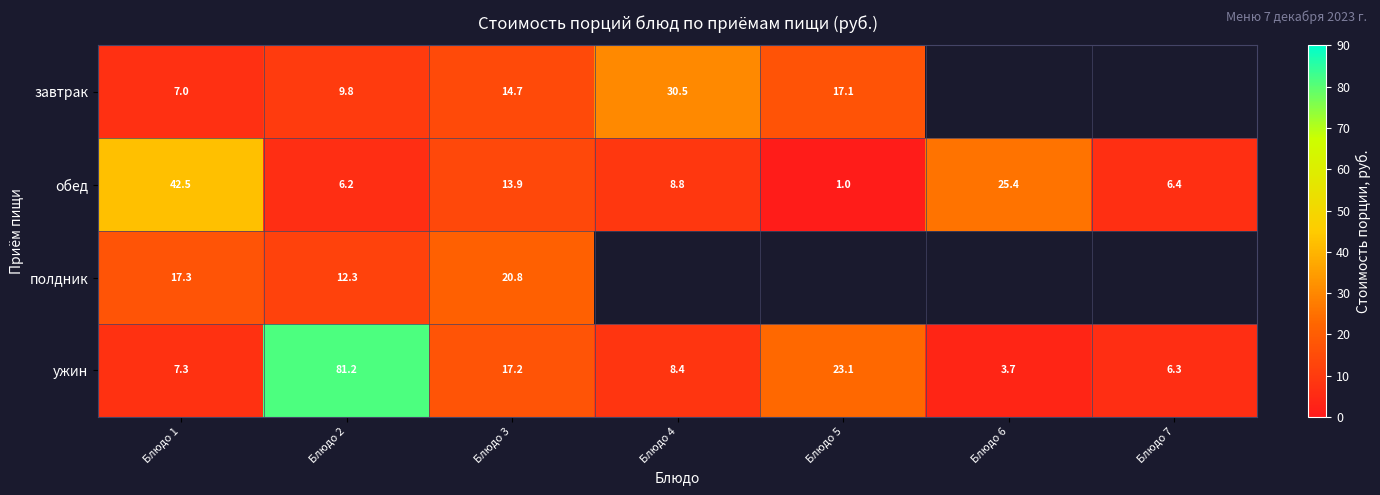

The обед series shows 6.4 at Блюдо 7. True or false?

True